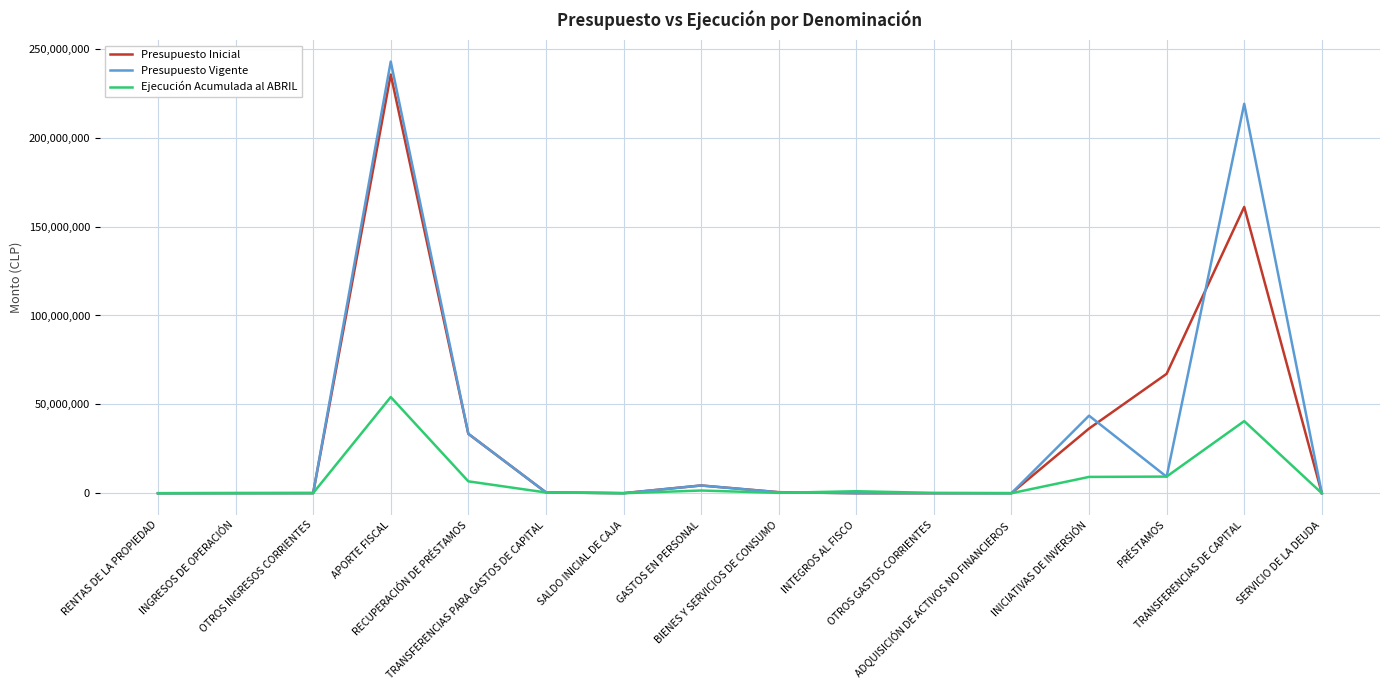

The Presupuesto Inicial series shows 36381316 at INICIATIVAS DE INVERSIÓN. True or false?

True